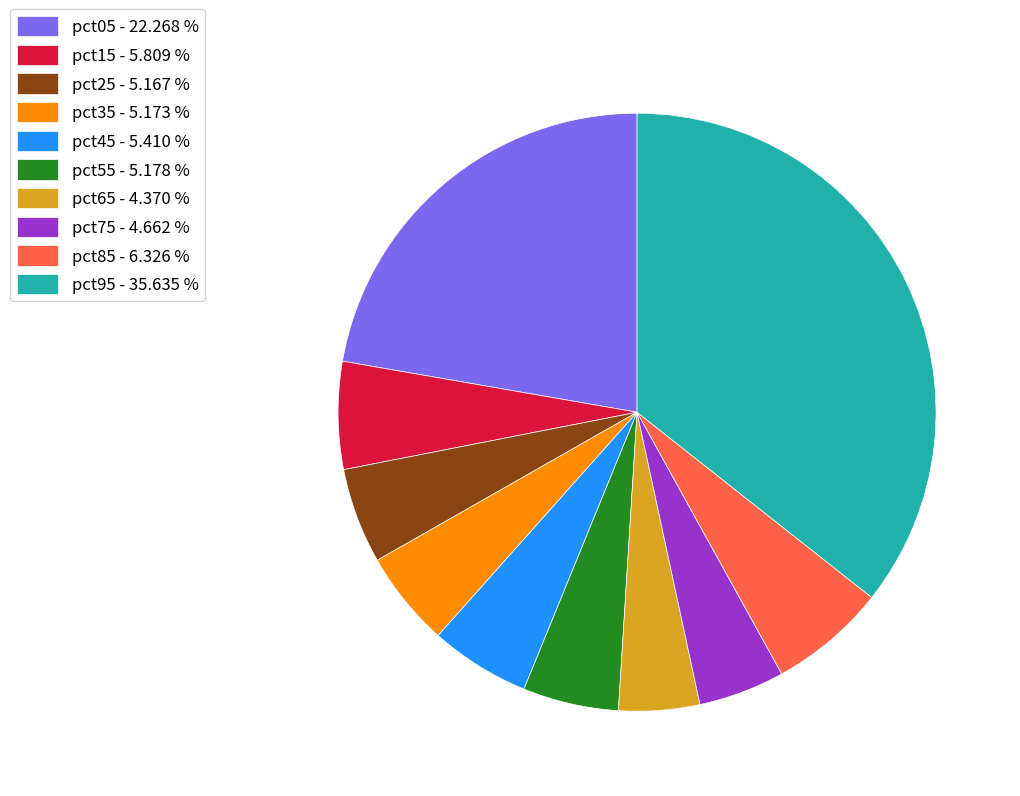

Count the number of slices in the pie.

10